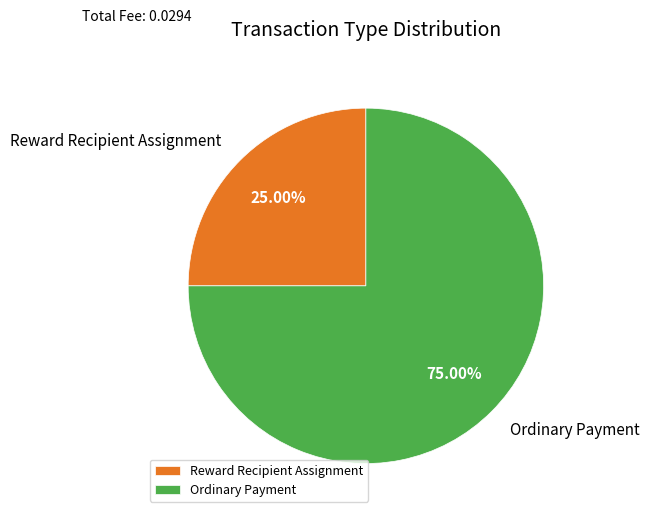

How much of the chart is everything except Reward Recipient Assignment?

75.0%